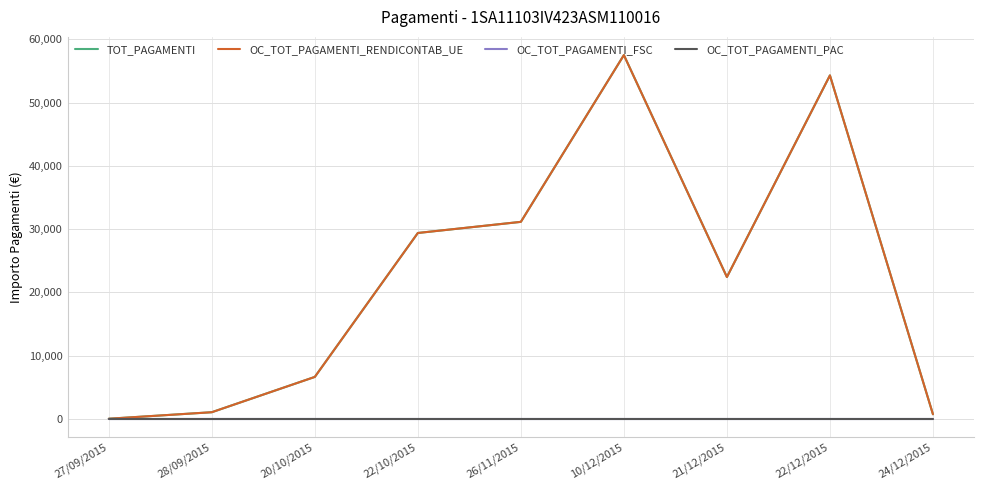

Does the chart display data point markers on the line(s)?

No